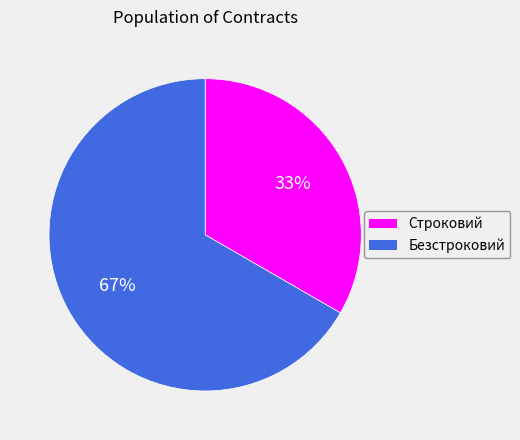

Is there any slice that represents more than half of the pie?

Yes